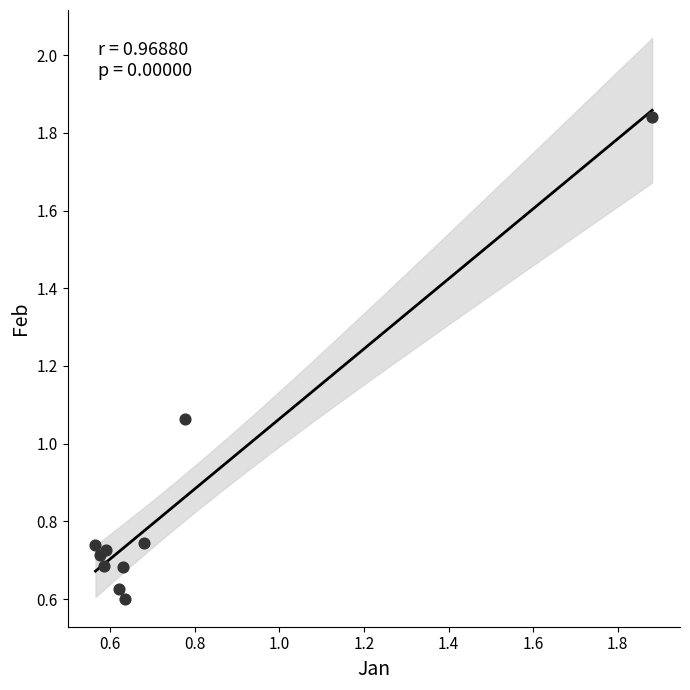

What is the range of Y values (max minus min)?

1.2